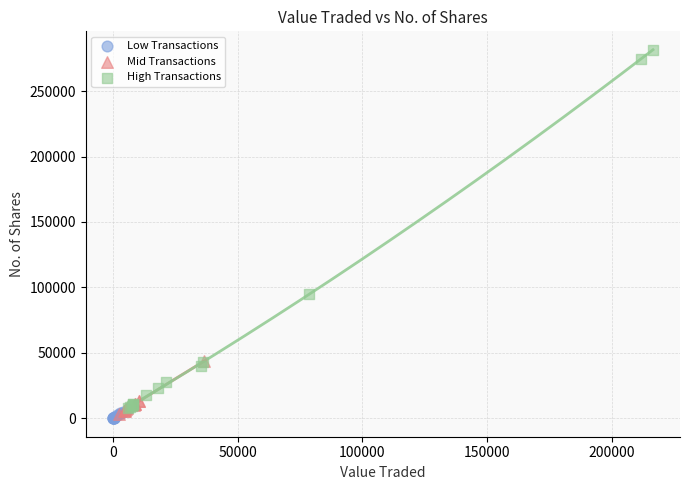

What are all the series names shown in the legend?

Low Transactions, Mid Transactions, High Transactions